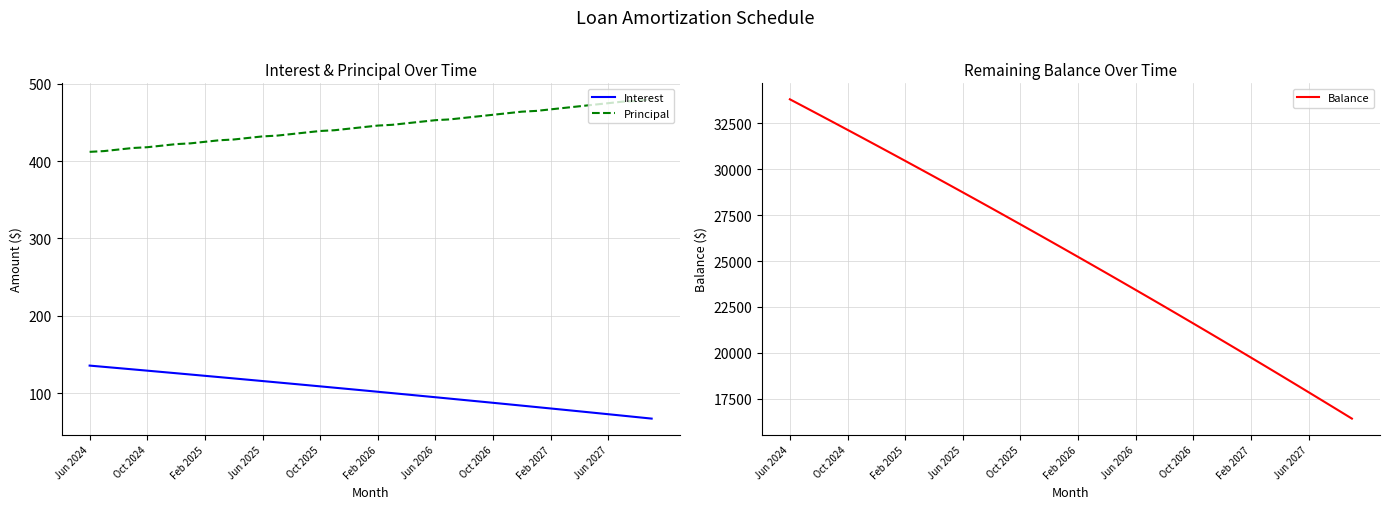

Rank the series by their maximum value, from highest to lowest.

Balance, Principal, Interest